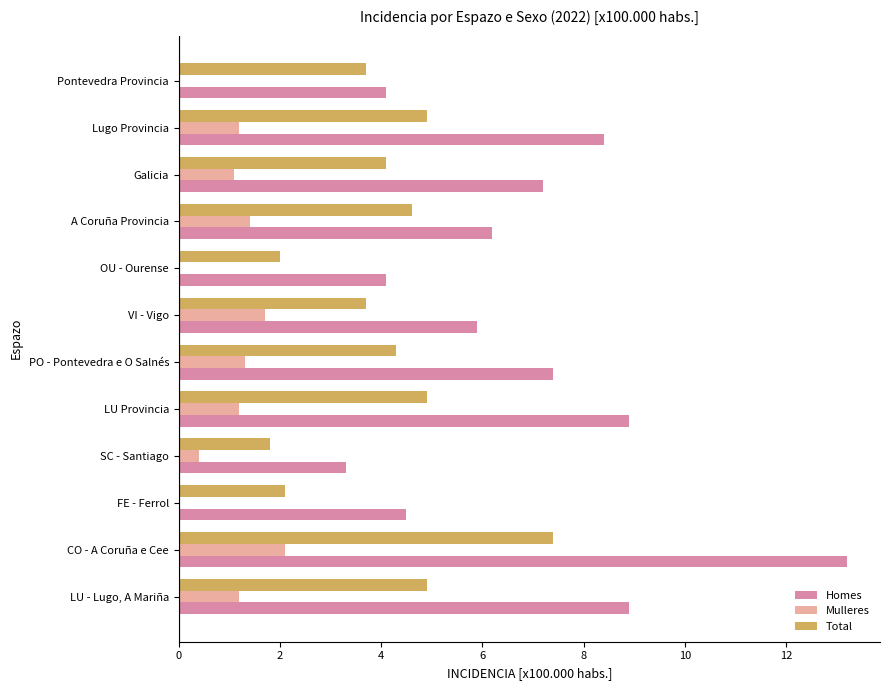

The value of Mulleres at OU - Ourense is 0.0. True or false?

True